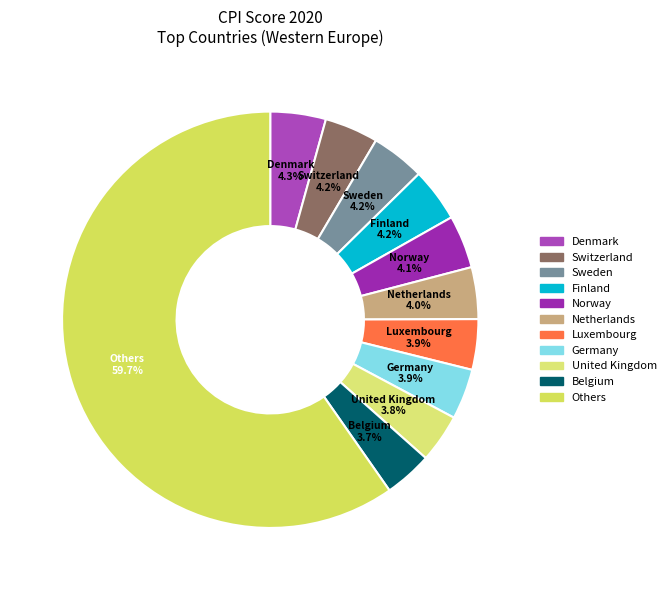

Is there any slice that represents more than half of the pie?

Yes